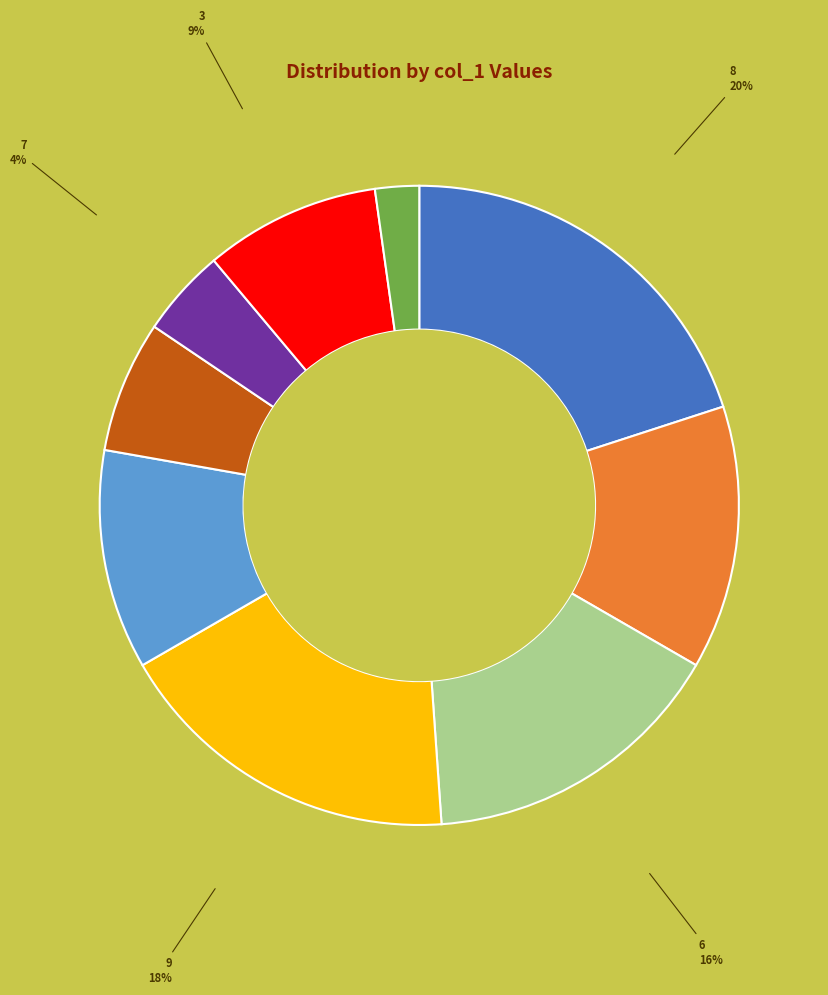

Does any single category account for the majority?

No